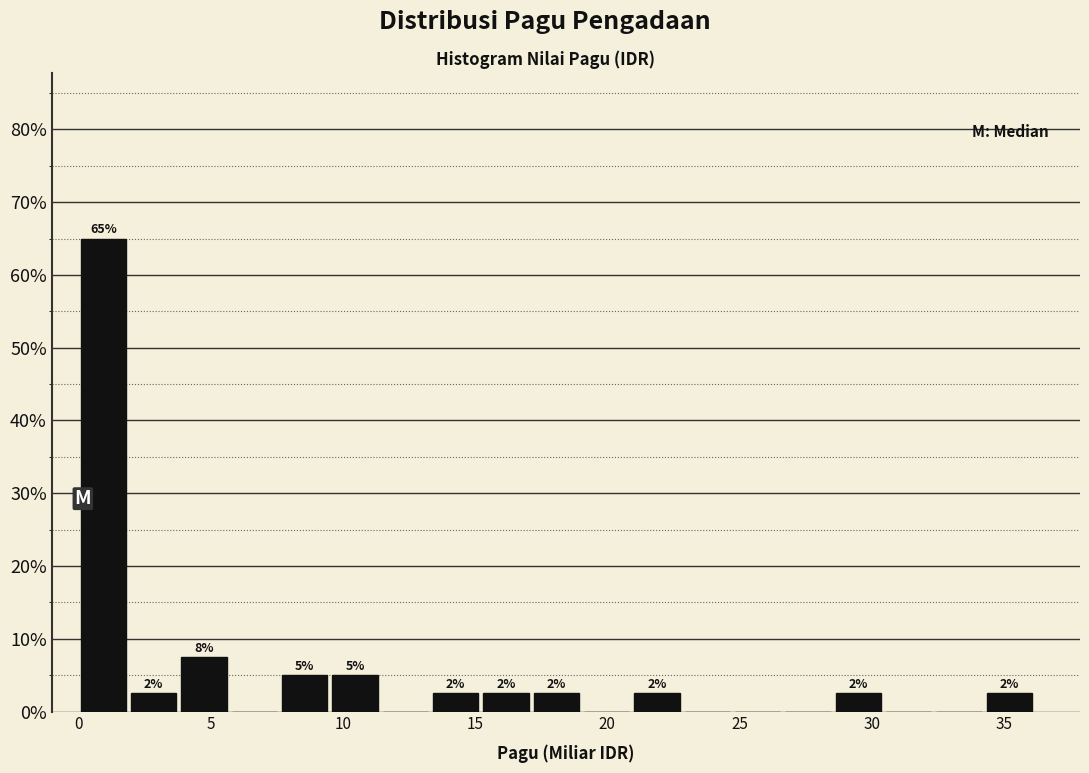

Read against the x-axis, roughly where is the centre of the tallest bar?

1.0